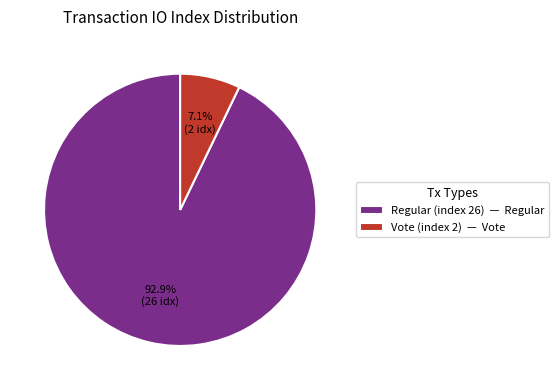

How many slices are in this pie chart?

2